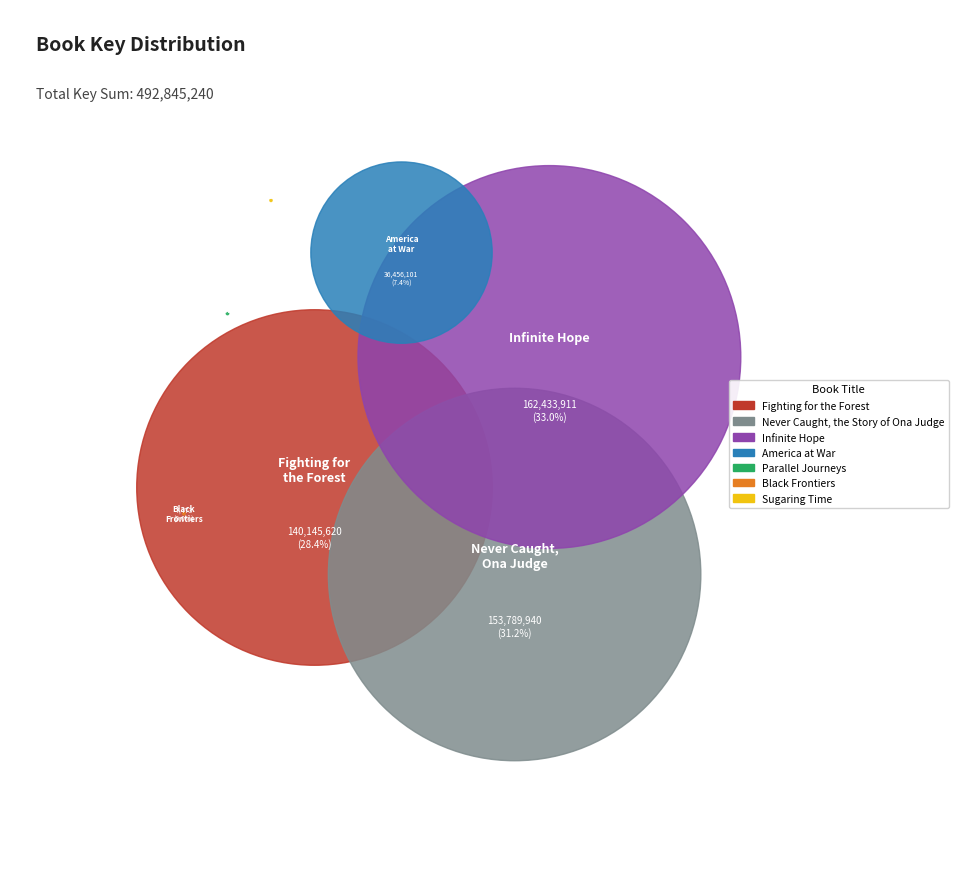

How many segments does this pie chart have?

7